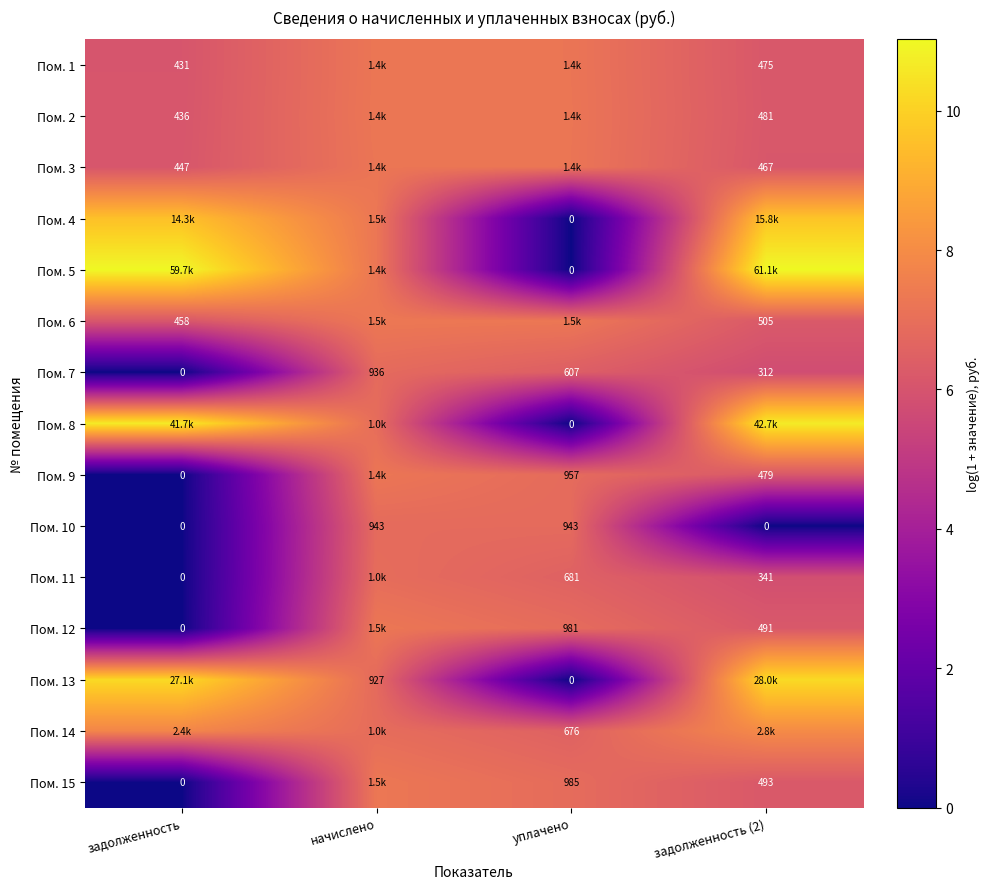

What is the spread (max minus min) of values at задолженность?

11.0